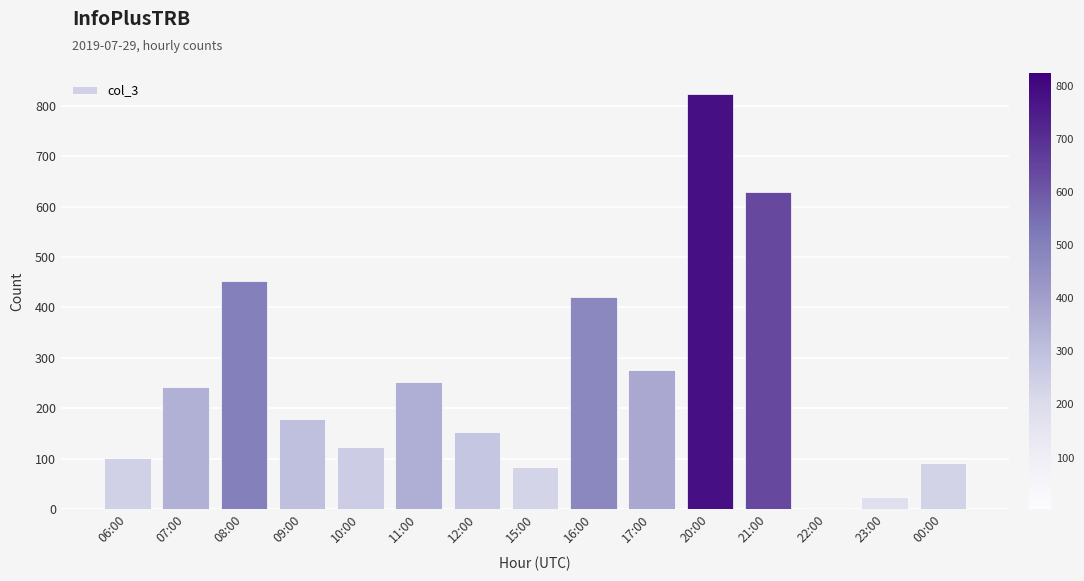

Where is the data nearest to the value 413?

16:00